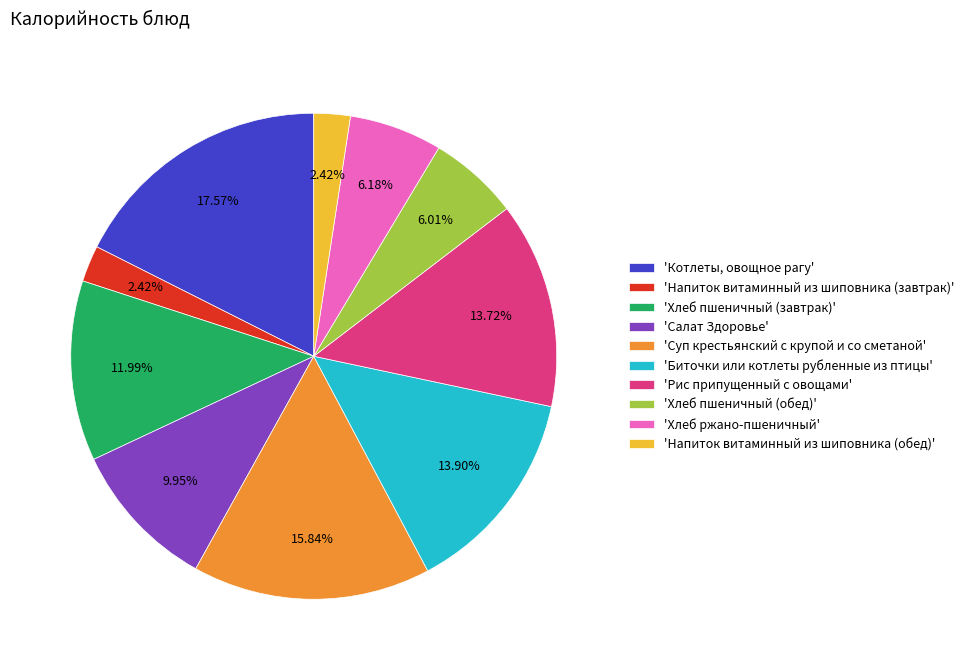

Do 'Хлеб пшеничный (обед)' and 'Котлеты, овощное рагу' together represent more than half of the pie?

No